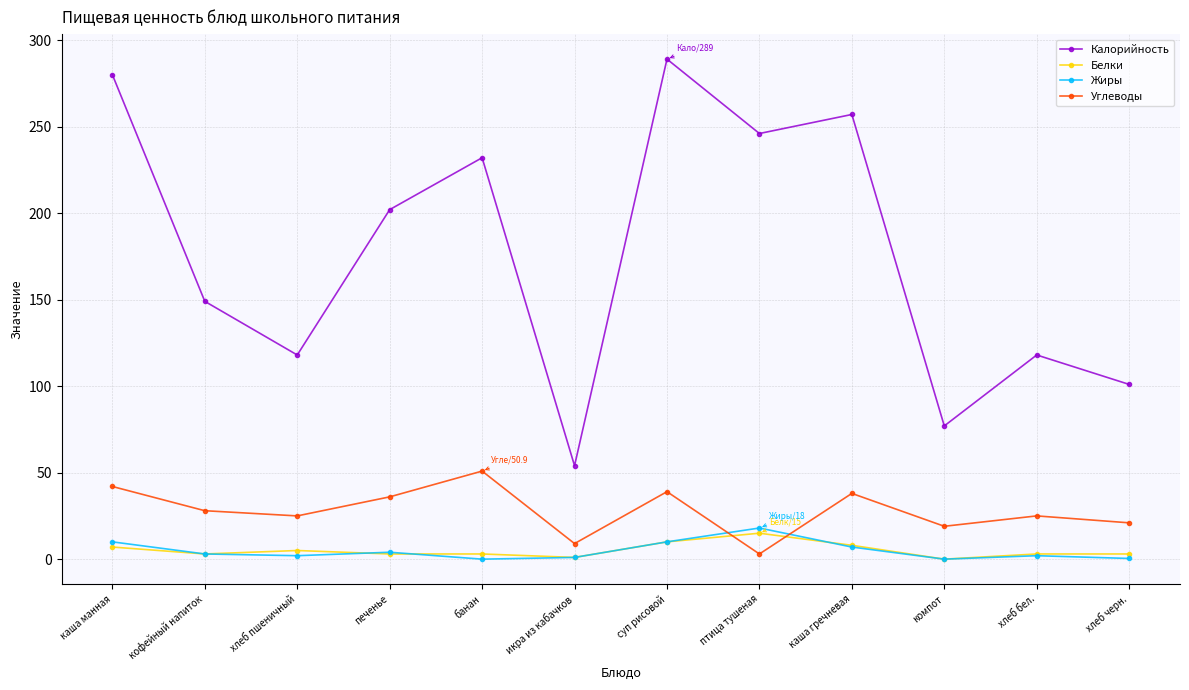

The Белки series shows 0.0 at компот. True or false?

True